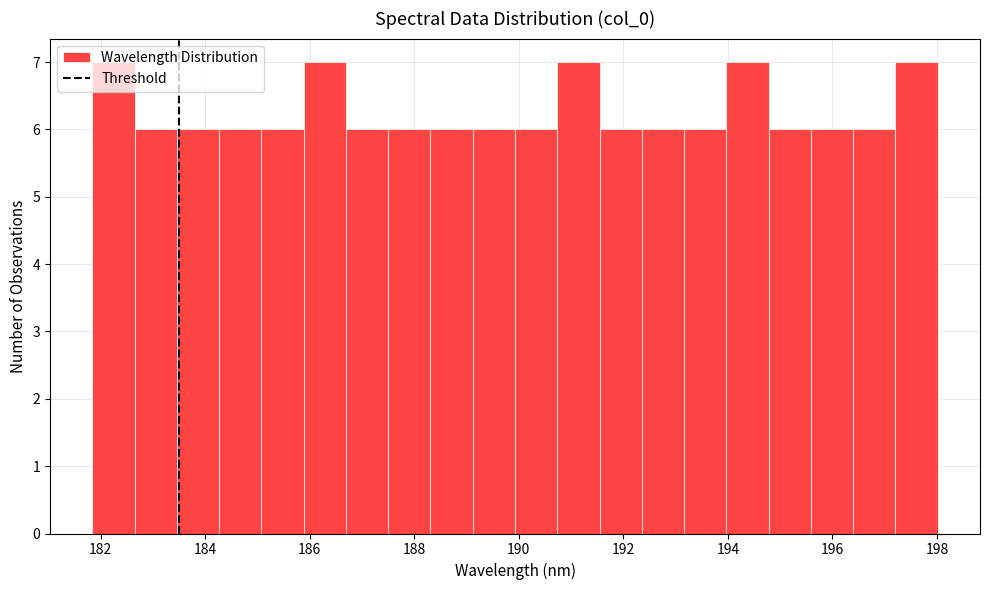

Reading left to right, list every bar in this chart as the range it spans on the x-axis followed by its height. Neither the bar edges nor the heights are printed on the chart, so give them approximately, as read against the axes.

181.8 to 182.6: 7
182.6 to 183.4: 6
183.4 to 184.2: 6
184.2 to 185.0: 6
185.0 to 185.8: 6
185.8 to 186.6: 7
186.6 to 187.6: 6
187.6 to 188.4: 6
188.4 to 189.2: 6
189.2 to 190.0: 6
190.0 to 190.8: 6
190.8 to 191.6: 7
191.6 to 192.4: 6
192.4 to 193.2: 6
193.2 to 194.0: 6
194.0 to 194.8: 7
194.8 to 195.6: 6
195.6 to 196.4: 6
196.4 to 197.2: 6
197.2 to 198.0: 7